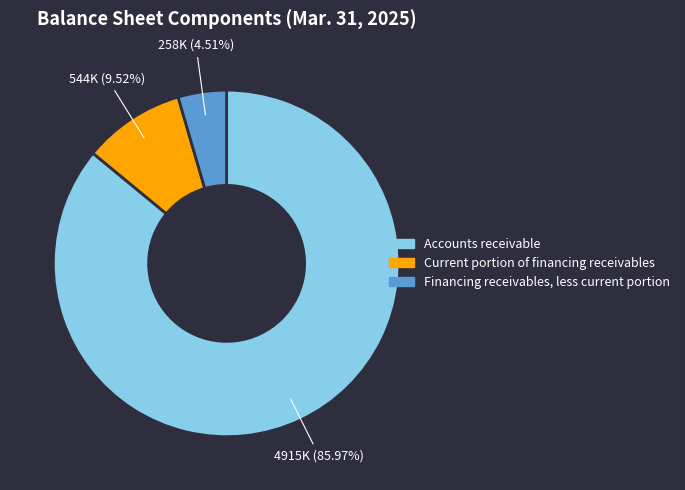

How much of the chart is everything except Current portion of financing receivables?

90.5%